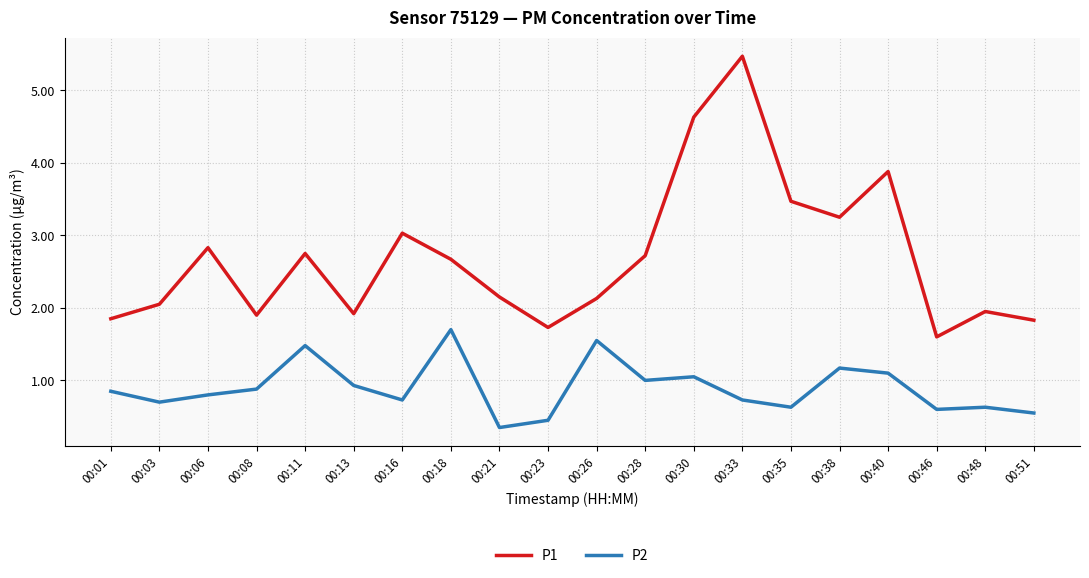

How many distinct data groups are displayed?

2